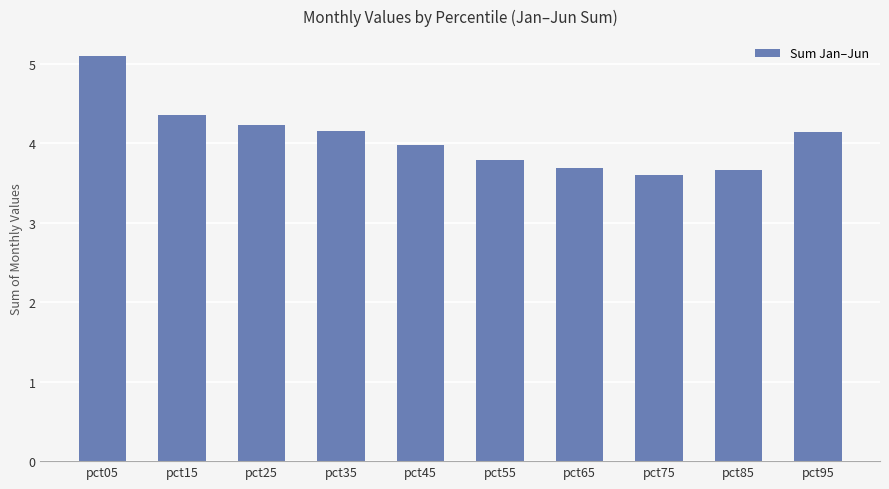

What is the value of the 2nd bar from the left?

4.4